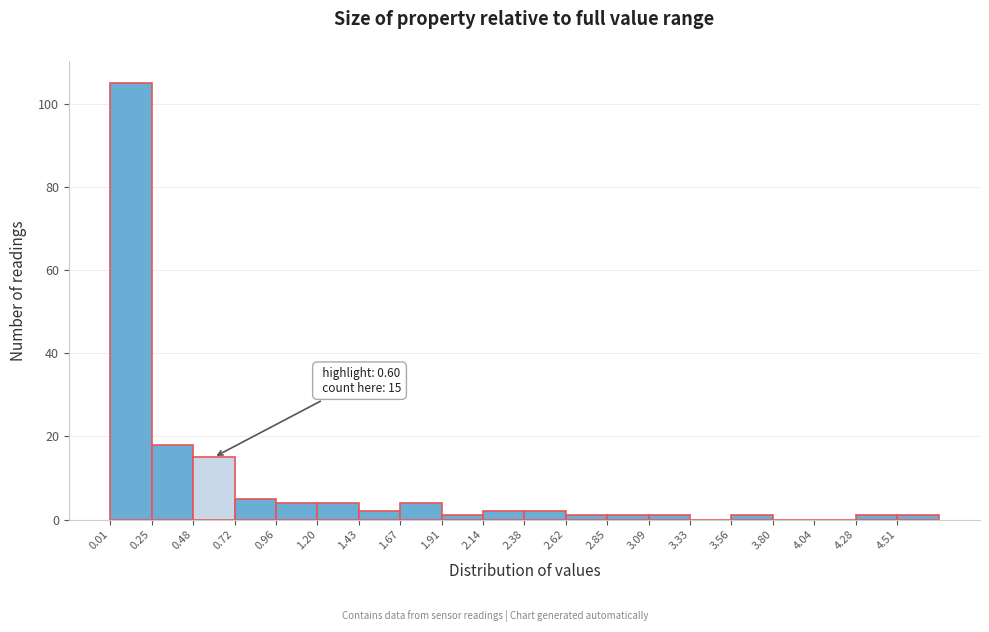

Over which range of the x-axis is the bar tallest?

0.00 to 0.25